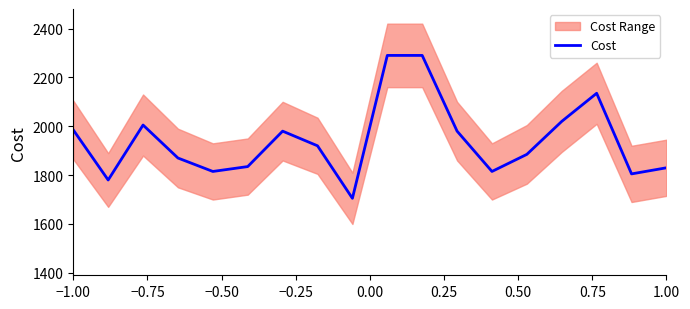

Where does the data first go above 1920?

−1.00